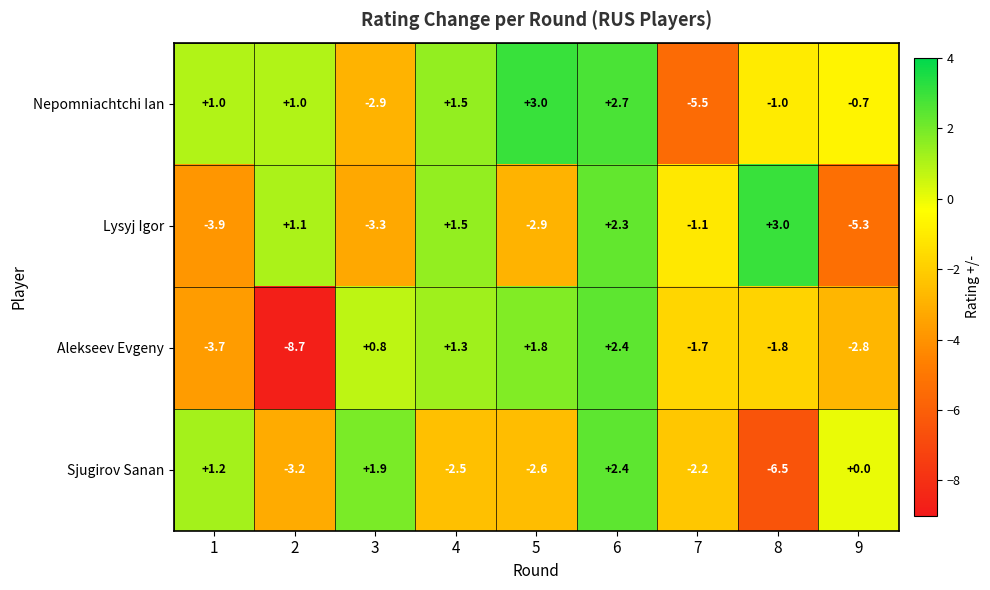

What is the total value across all series at 6?

9.8